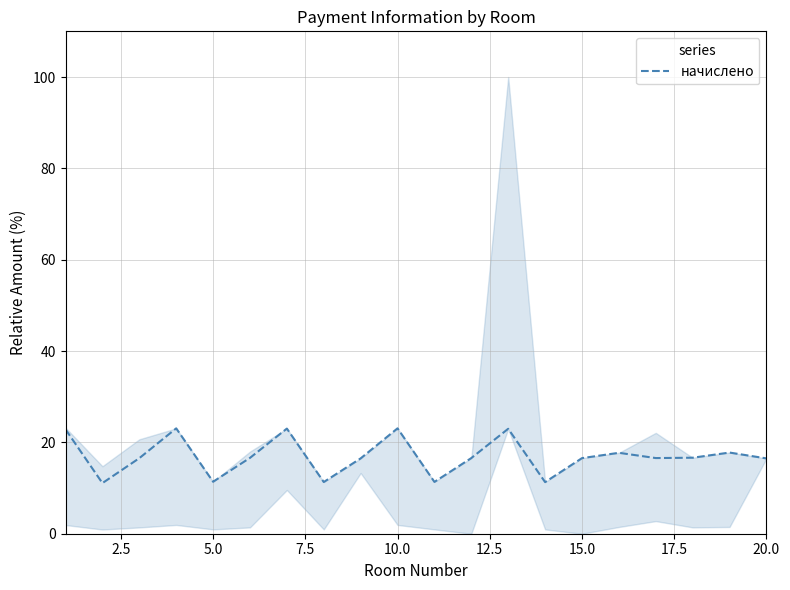

What is the maximum value for начислено?

23.1